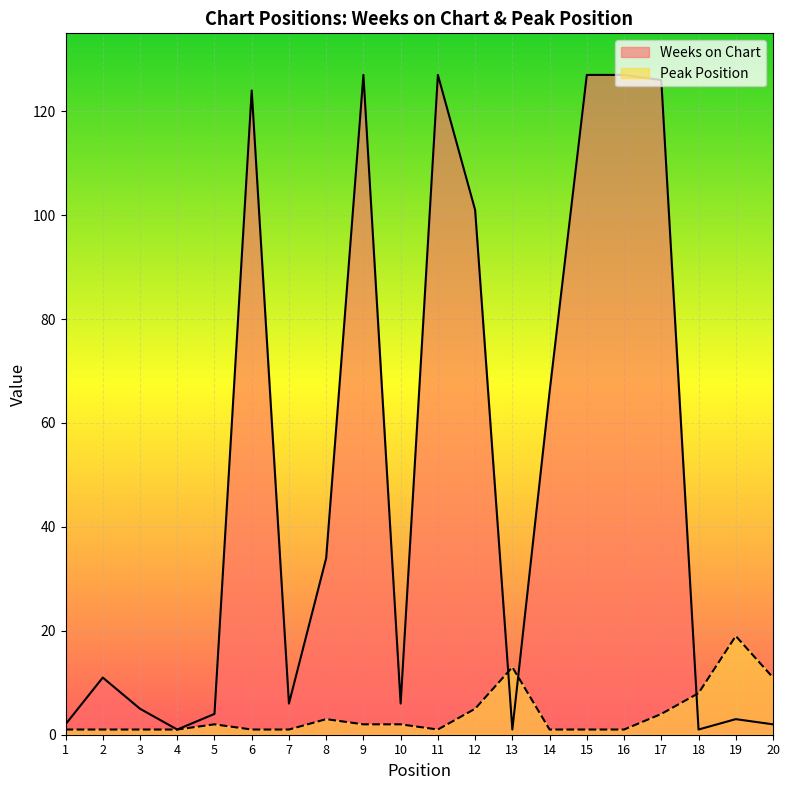

Which category has the highest value across all series?

9